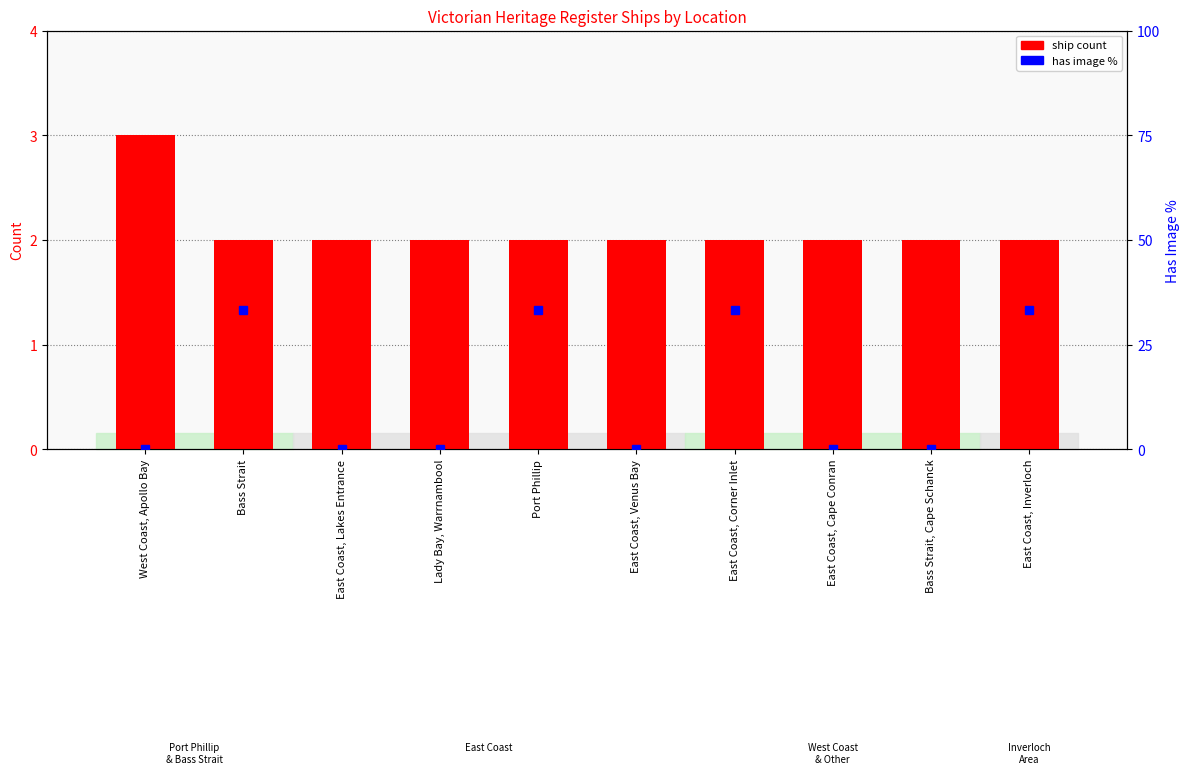

Is the value of has image % at East Coast, Cape Conran greater than the value of ship count at East Coast, Venus Bay?

No